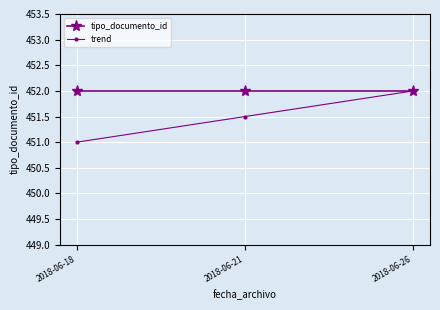

What is the spread (max minus min) of values at 2018-06-21?

0.5